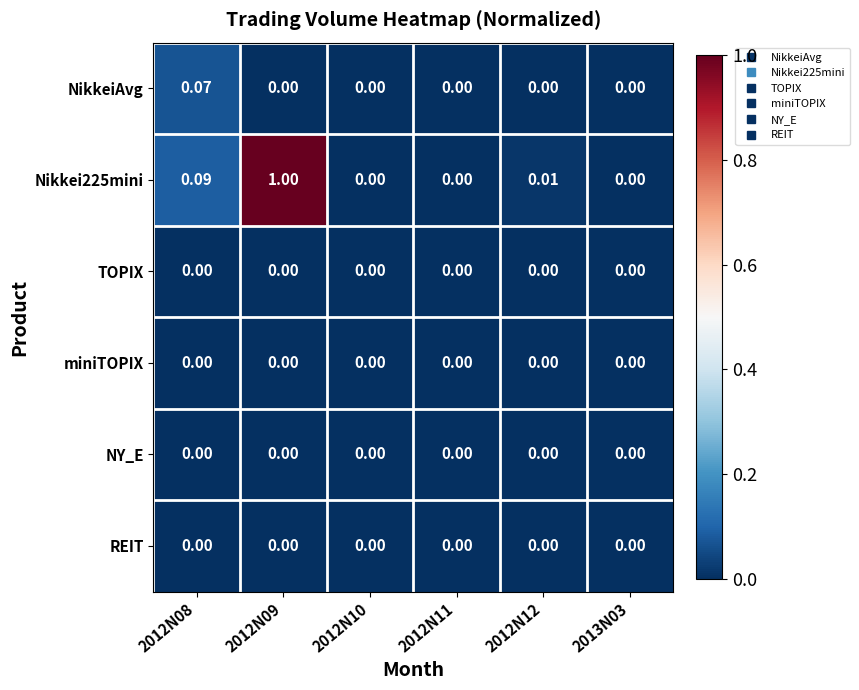

How many distinct data groups are displayed?

6